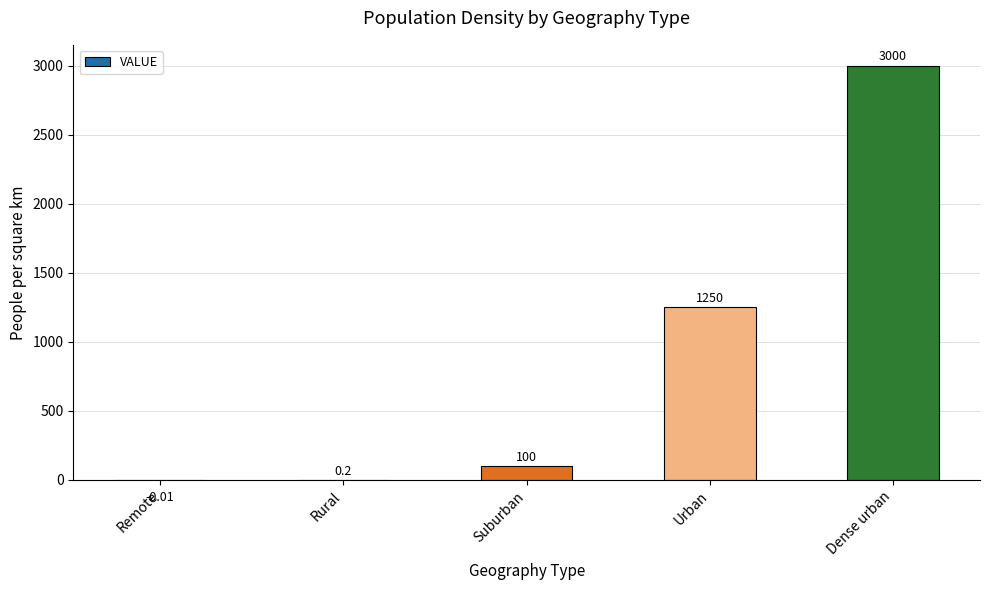

What is the difference between the values at Suburban and Rural?

99.8